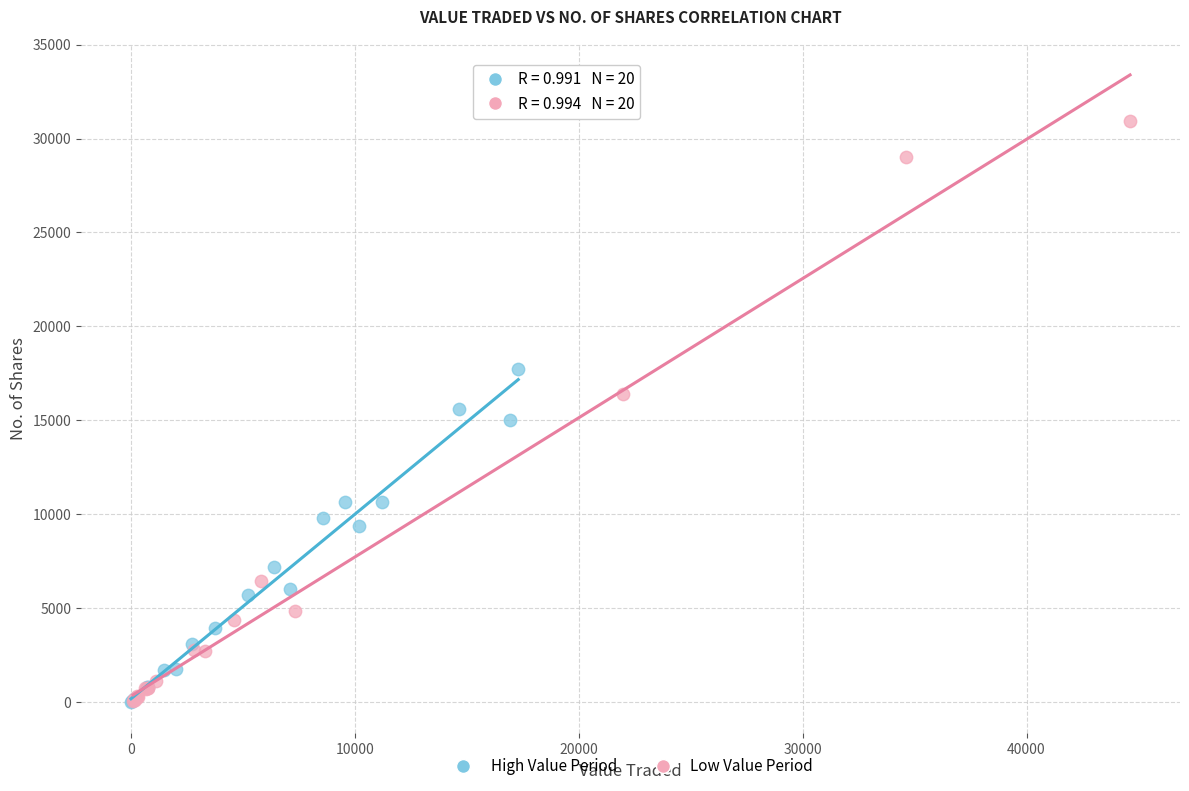

Which series contains the highest Y value?

Low Value Period